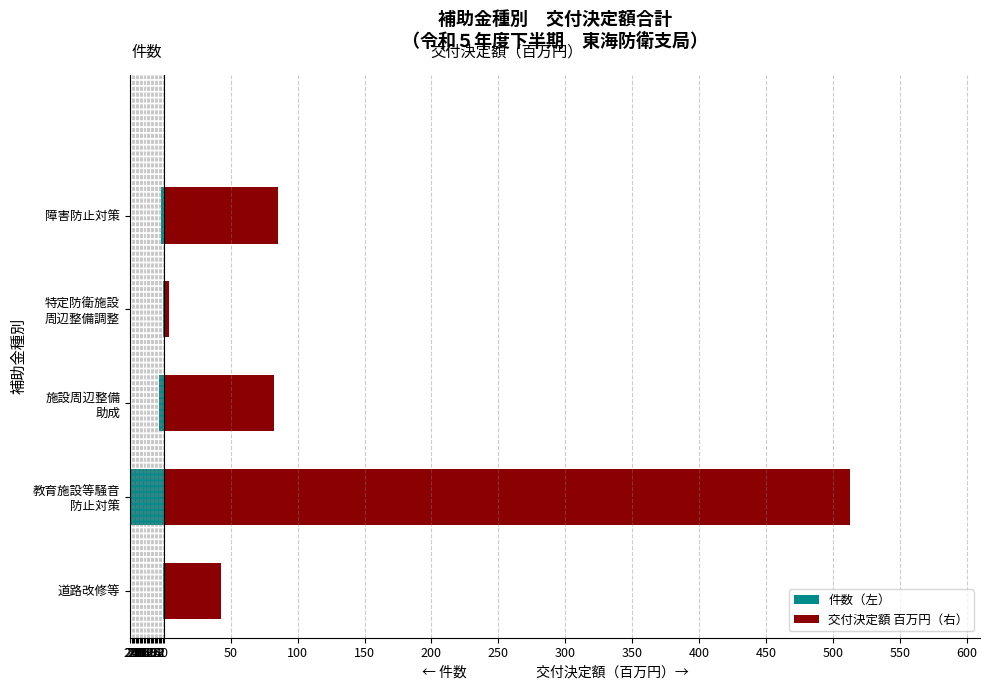

What is the average value of the 交付決定額 百万円（右） series?

145.5